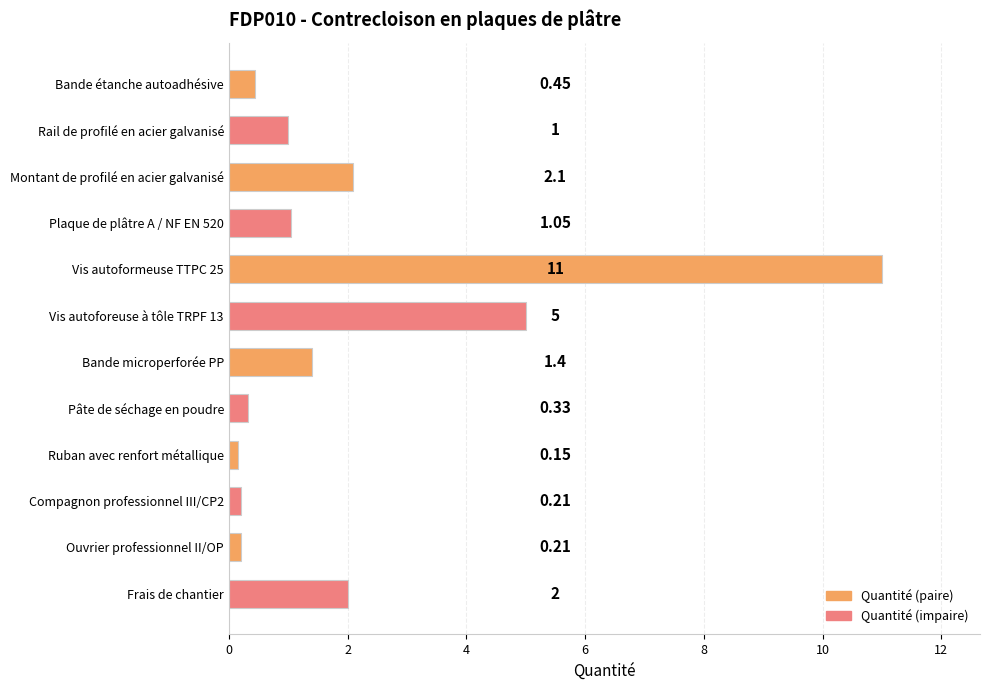

What is the change in value from Vis autoformeuse TTPC 25 to Ouvrier professionnel II/OP?

-10.8